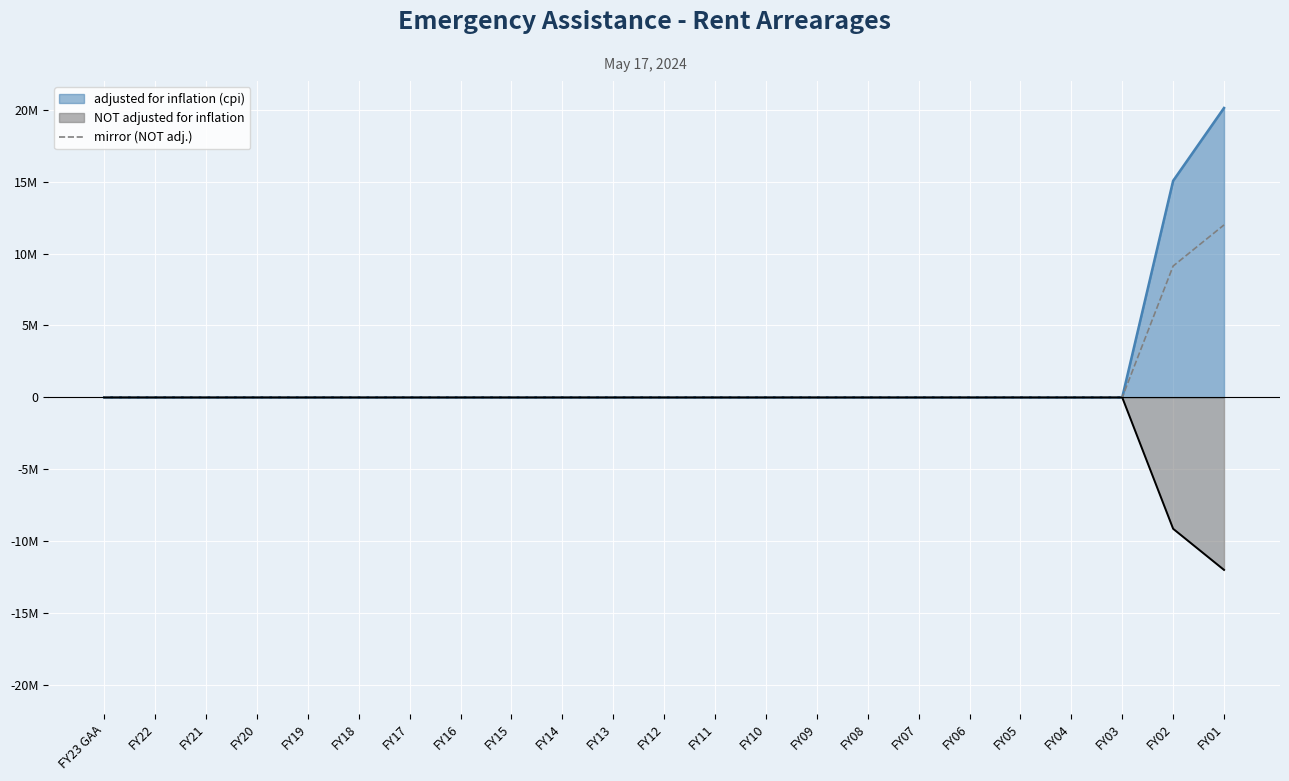

List the labels in order of value, largest first.

FY01, FY02, FY23 GAA, FY22, FY21, FY20, FY19, FY18, FY17, FY16, FY15, FY14, FY13, FY12, FY11, FY10, FY09, FY08, FY07, FY06, FY05, FY04, FY03